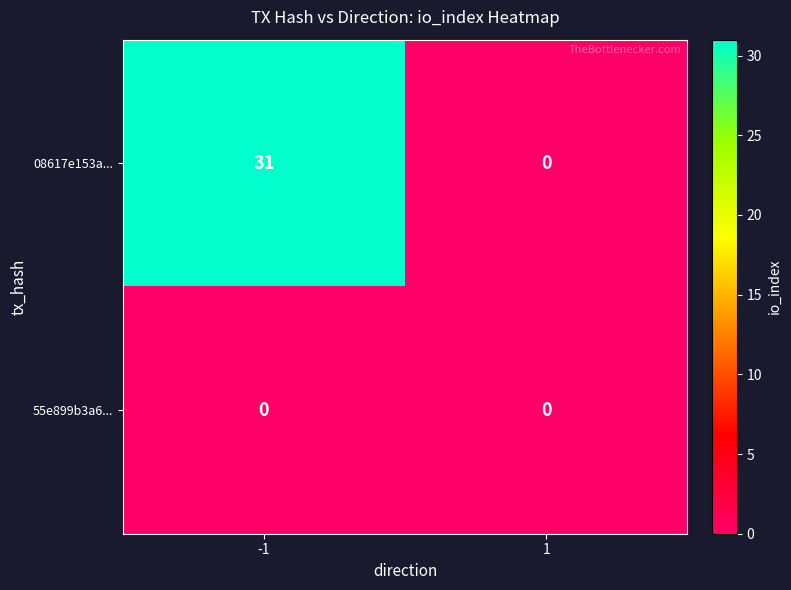

What is the spread (max minus min) of values at -1?

31